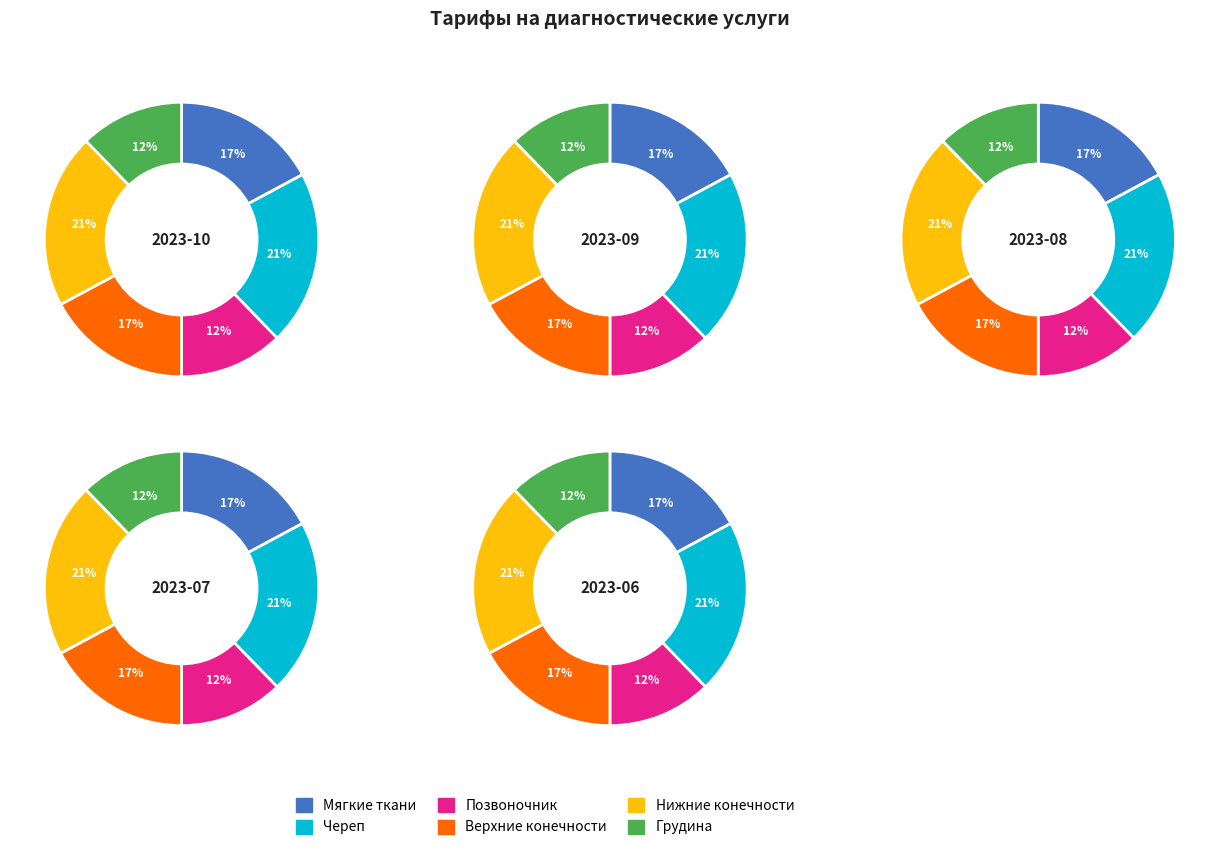

Is 1 the majority of the pie?

No